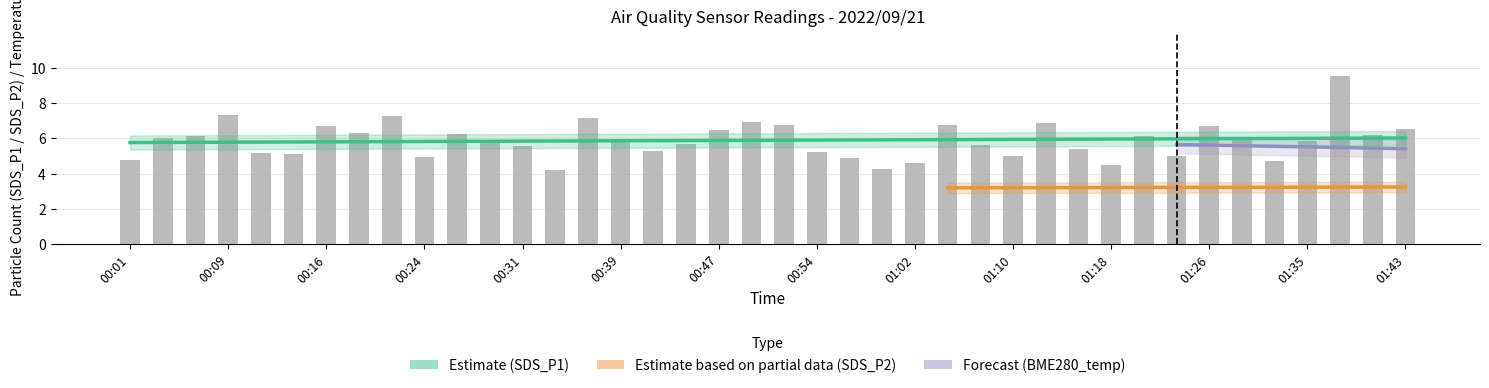

Which category has the lowest value in the SDS_P1 series?

00:34